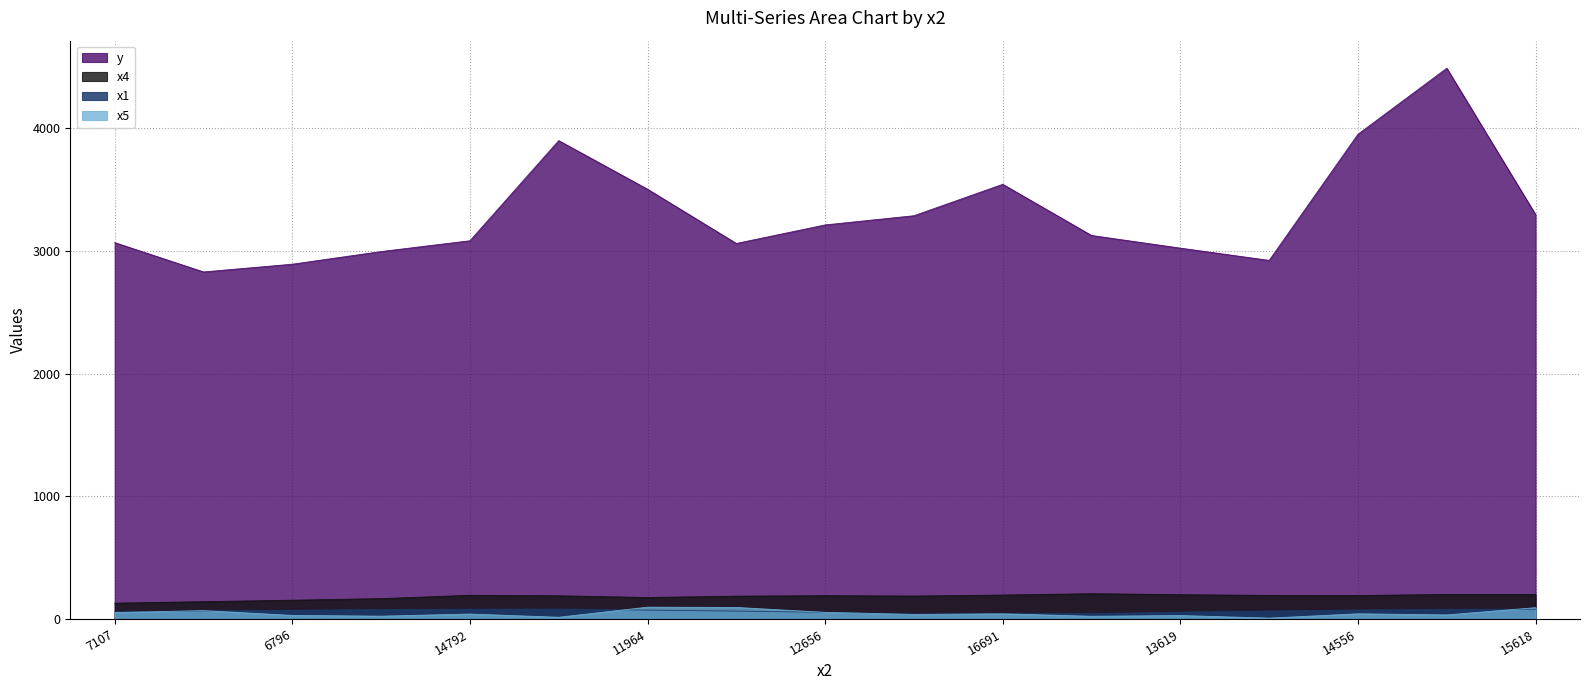

What is the difference between the second highest and second lowest values in the x5 series?

80.0